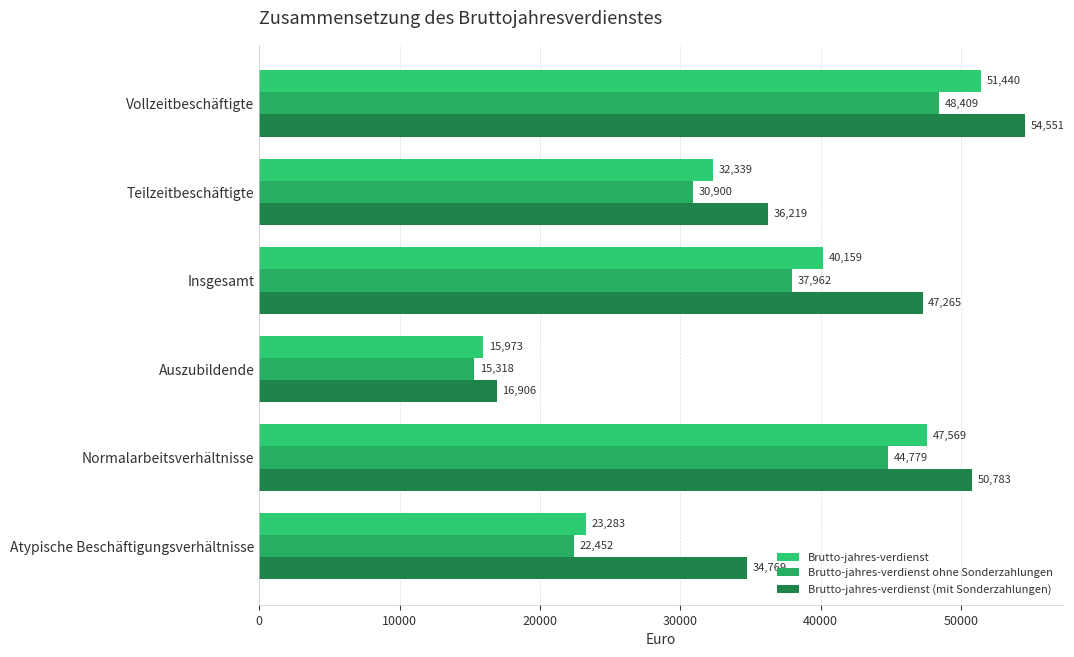

Where is Brutto-jahres-verdienst (mit Sonderzahlungen) nearest to the value 35728?

Teilzeitbeschäftigte